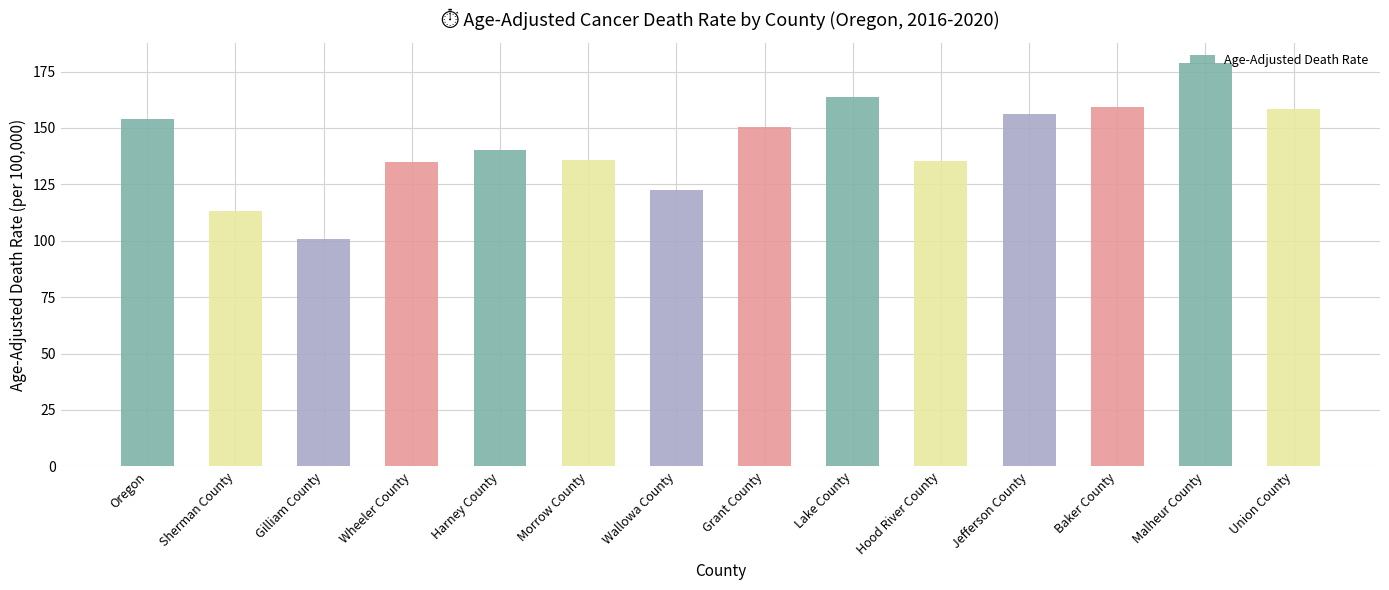

What position from the left is Grant County?

8